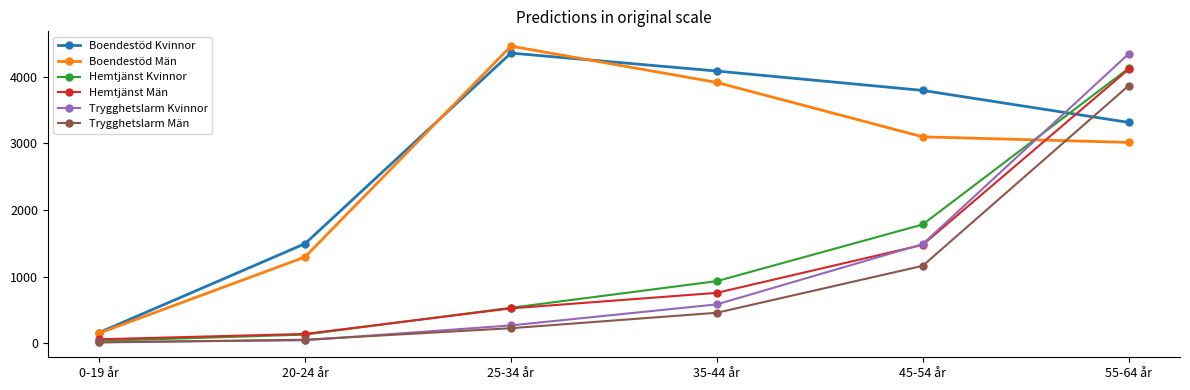

What is the label of the 2nd point from the right?

45-54 år